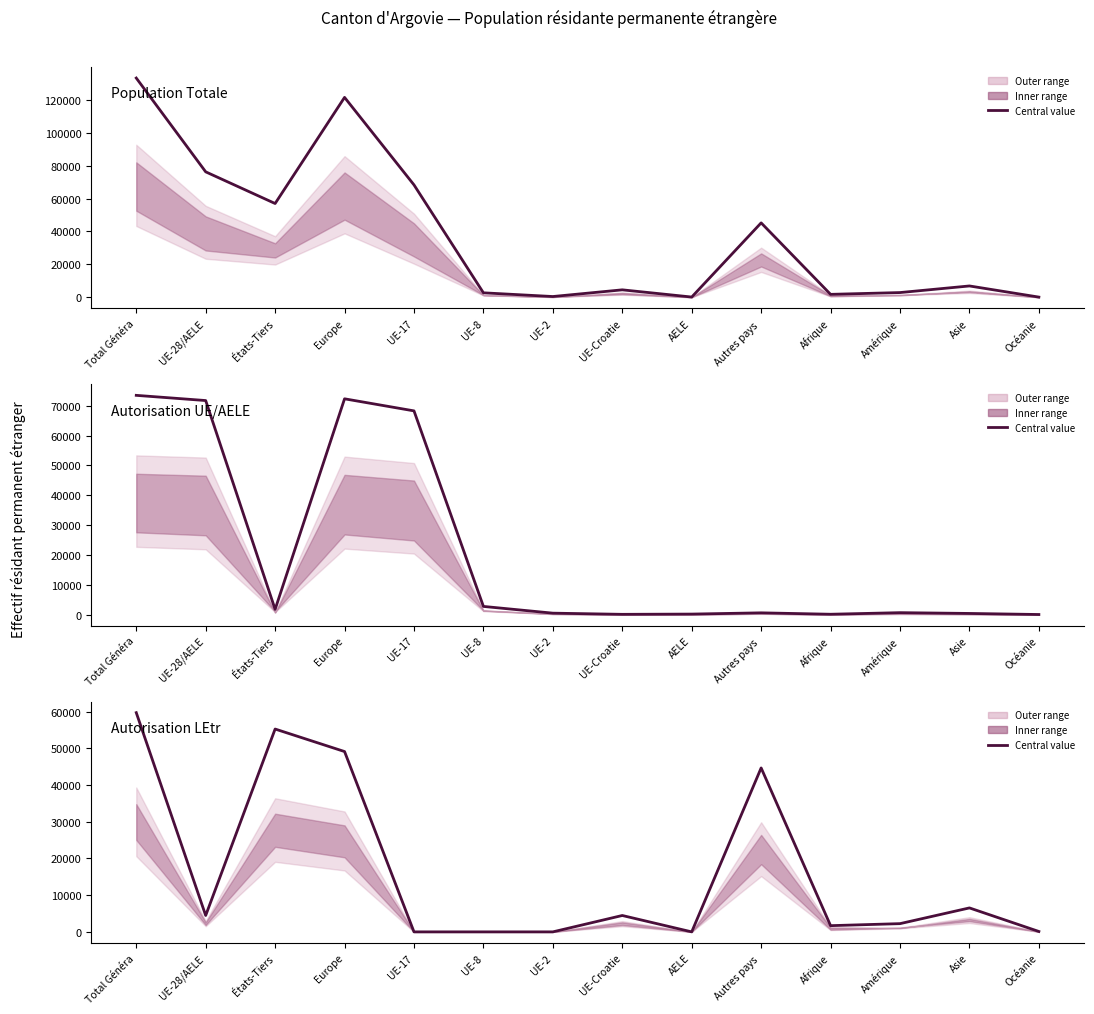

How many values in Autorisation LEtr are above zero?

10